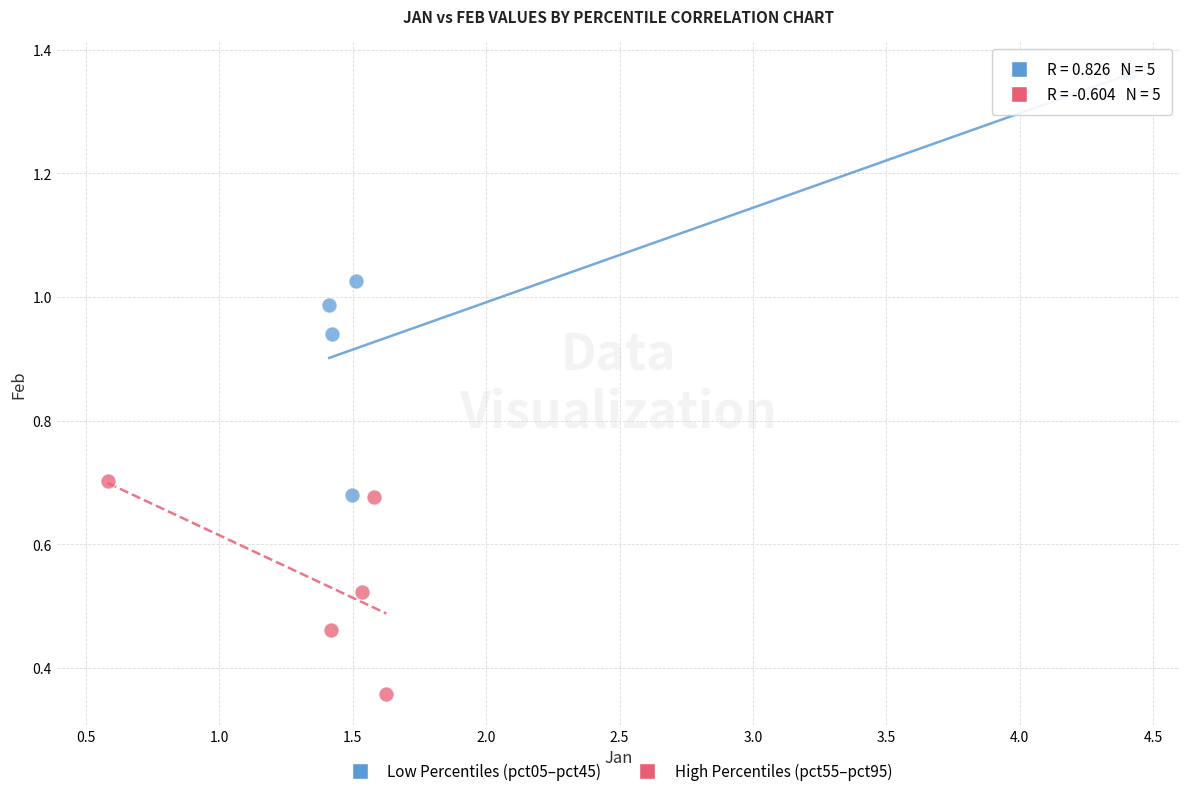

Which series has the widest spread of Y values?

Low Percentiles (pct05–pct45)